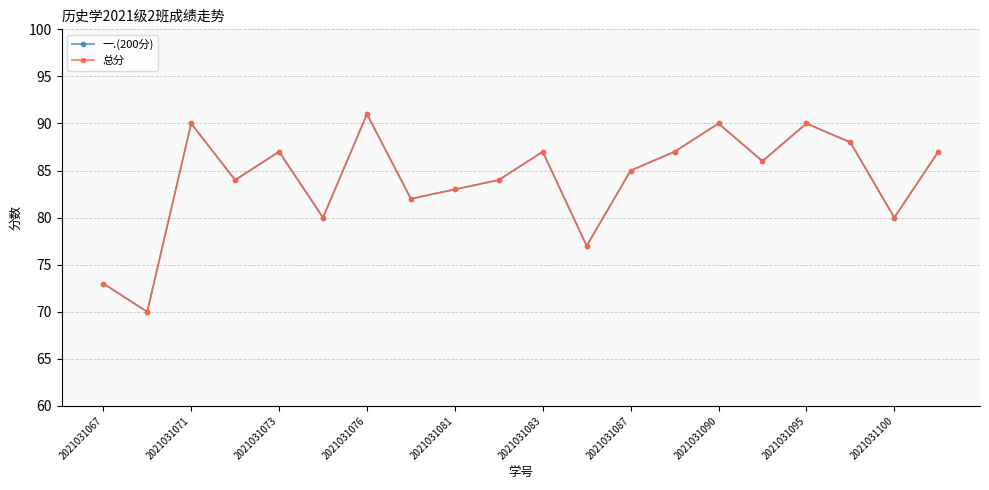

What is the sum of all 一.(200分) values?

1681